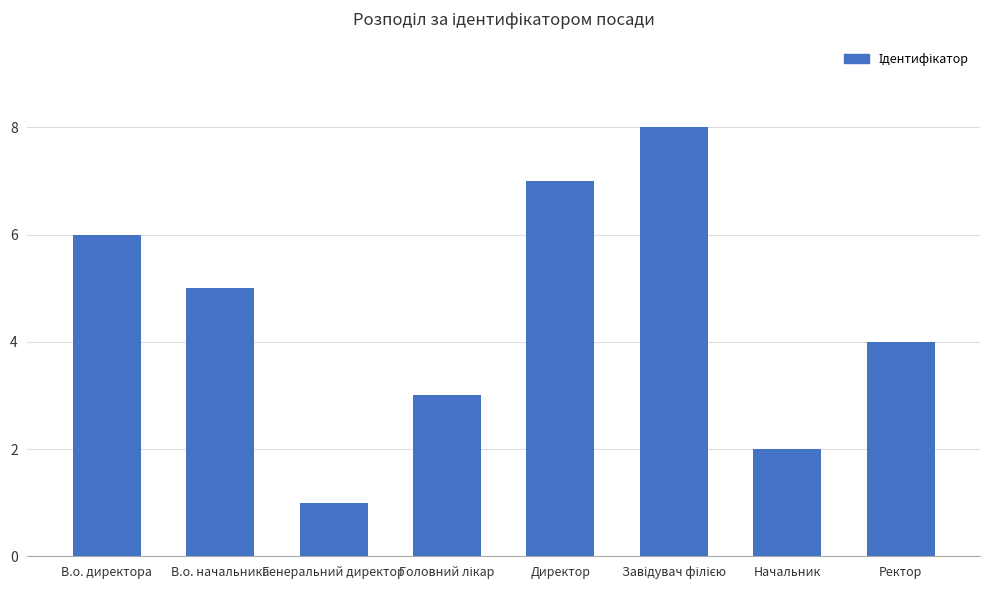

How many series are shown in this chart?

1